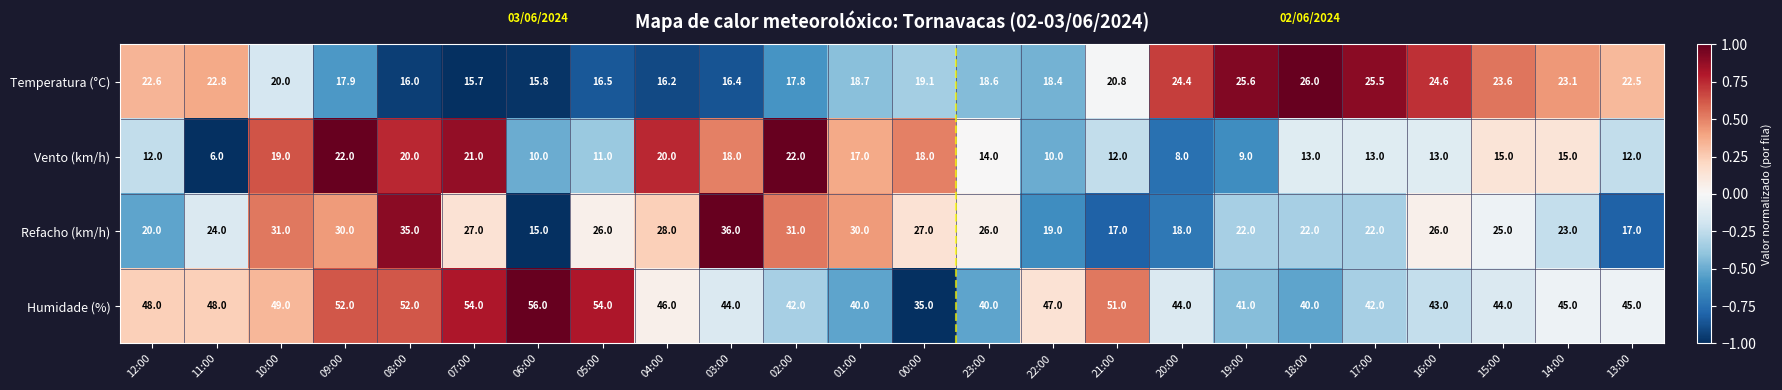

What is the spread (max minus min) of values at 01:00?

23.0